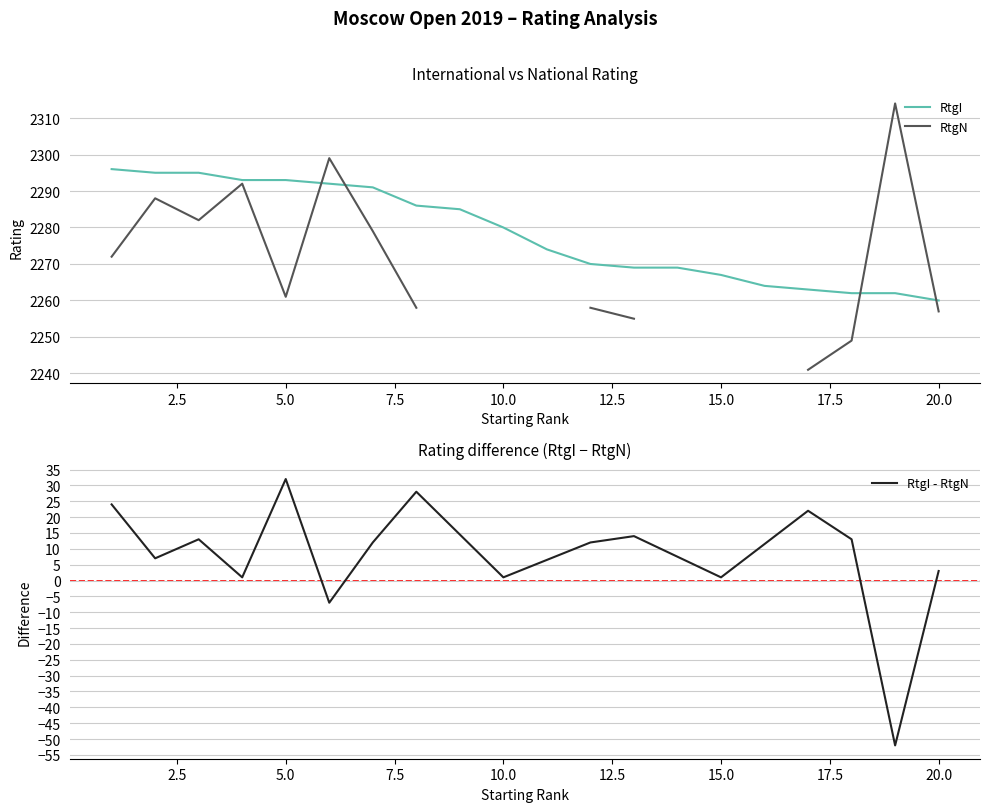

Where is RtgI nearest to the value 2278?

10.0